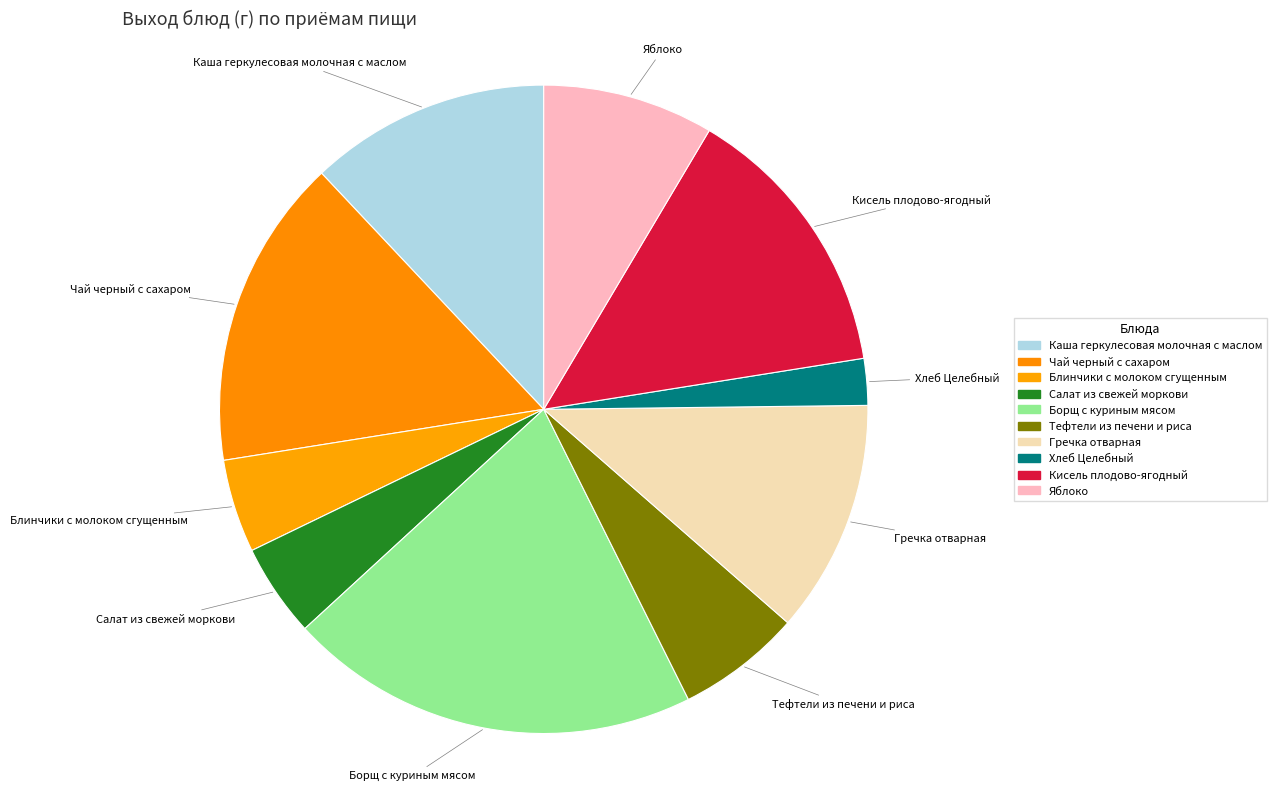

Does any single category account for the majority?

No